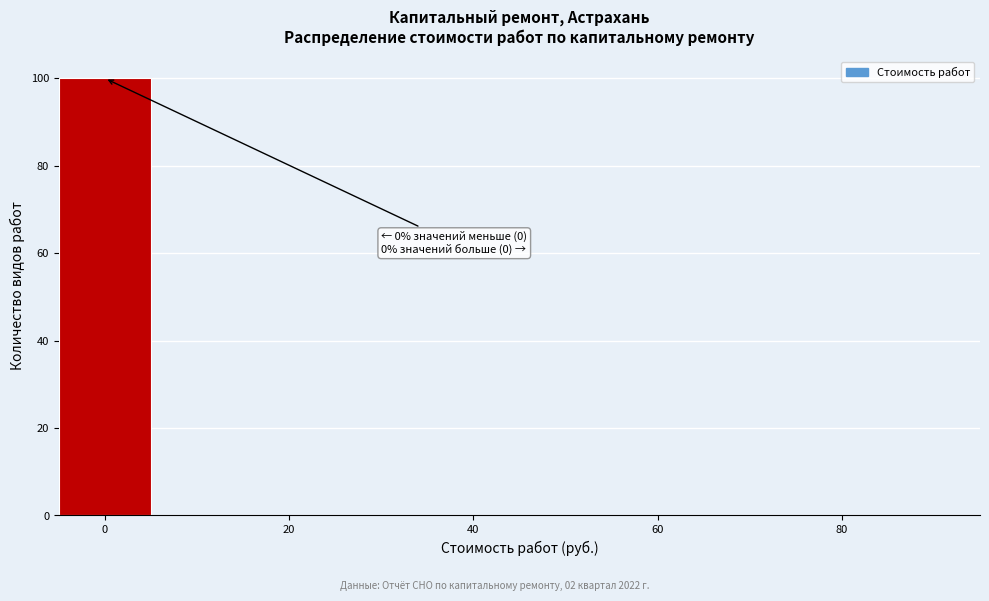

Over which range of the x-axis is the bar tallest?

-5 to 5